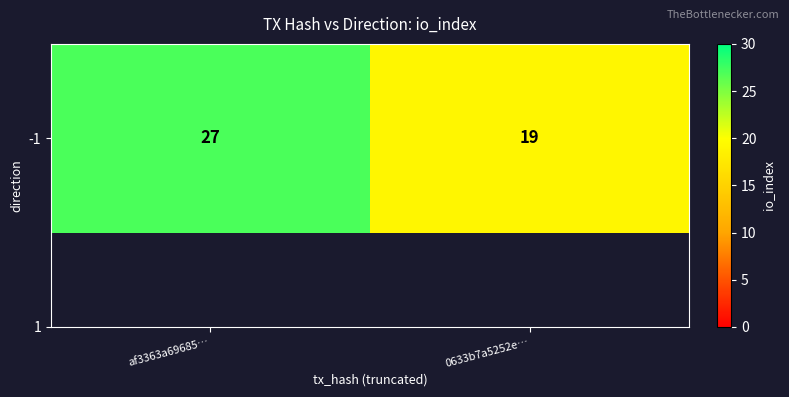

List the labels in order of value, smallest first.

0633b7a5252e…, af3363a69685…